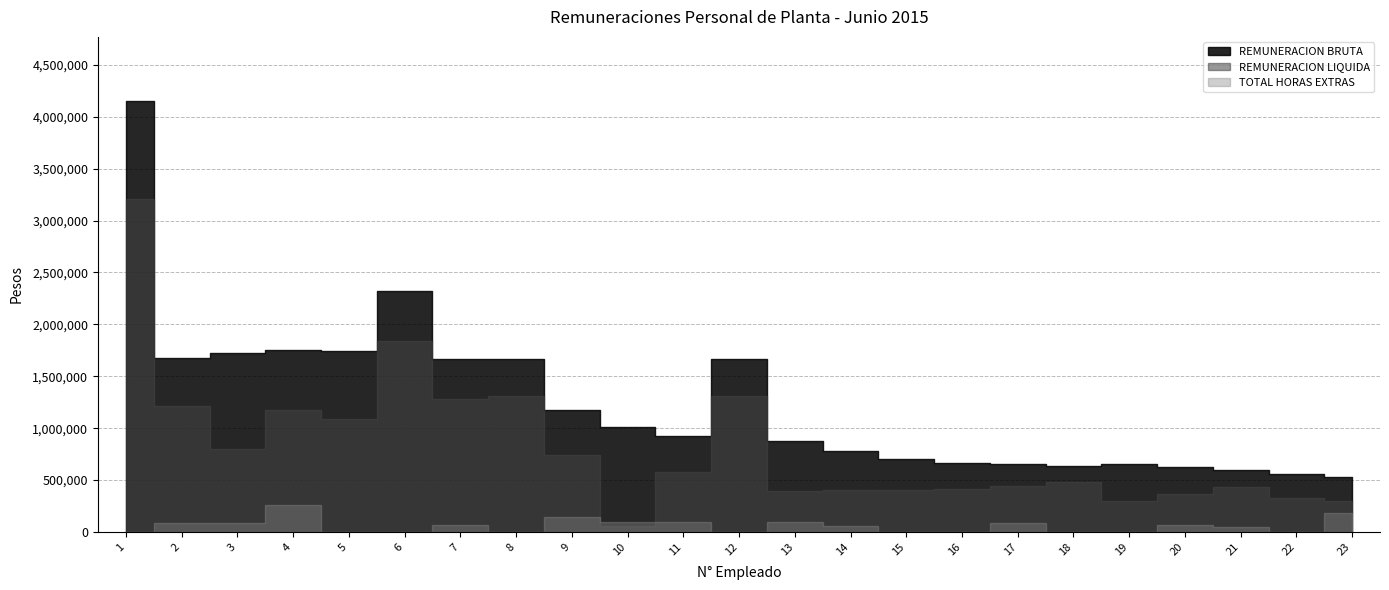

The value of REMUNERACION LIQUIDA at 20 is 483973. True or false?

False